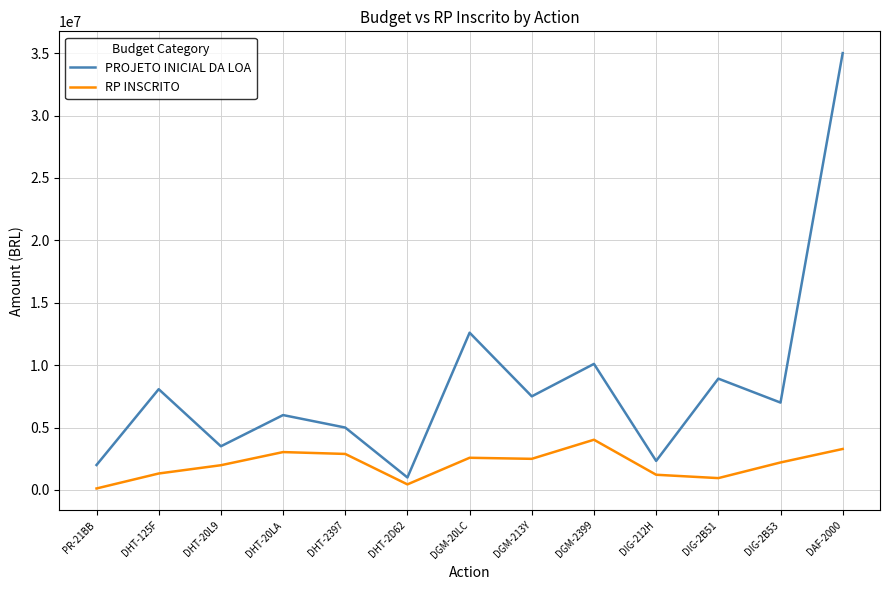

What position from the left is DHT-20L9?

3